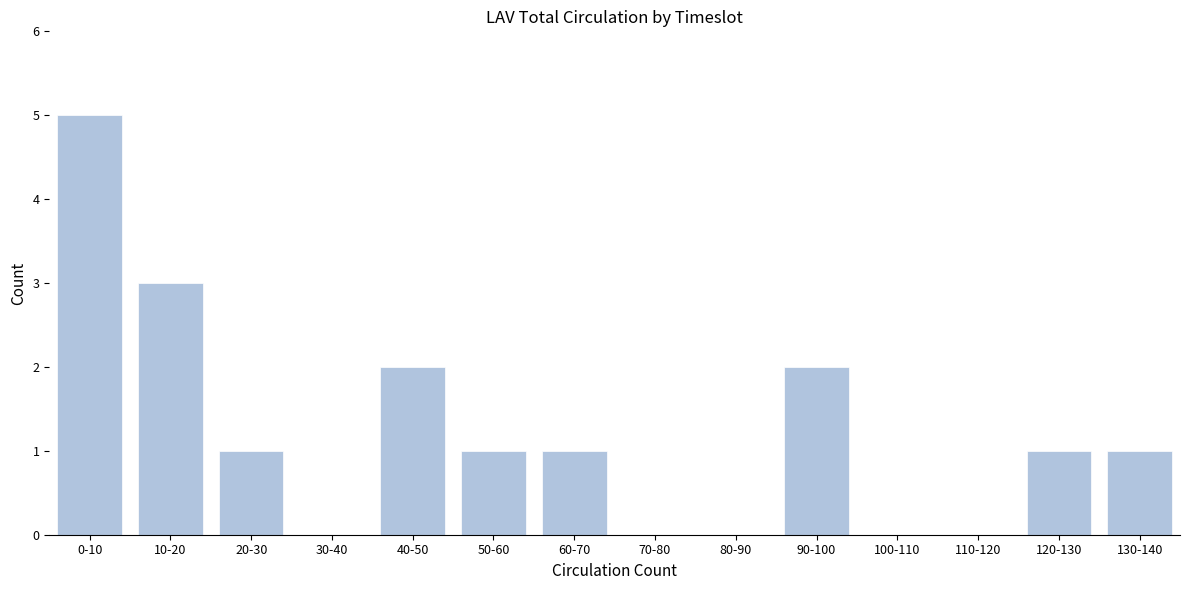

Reading left to right, extract all data points from this chart.

0-10=5	10-20=3	20-30=1	30-40=0	40-50=2	50-60=1	60-70=1	70-80=0	80-90=0	90-100=2	100-110=0	110-120=0	120-130=1	130-140=1